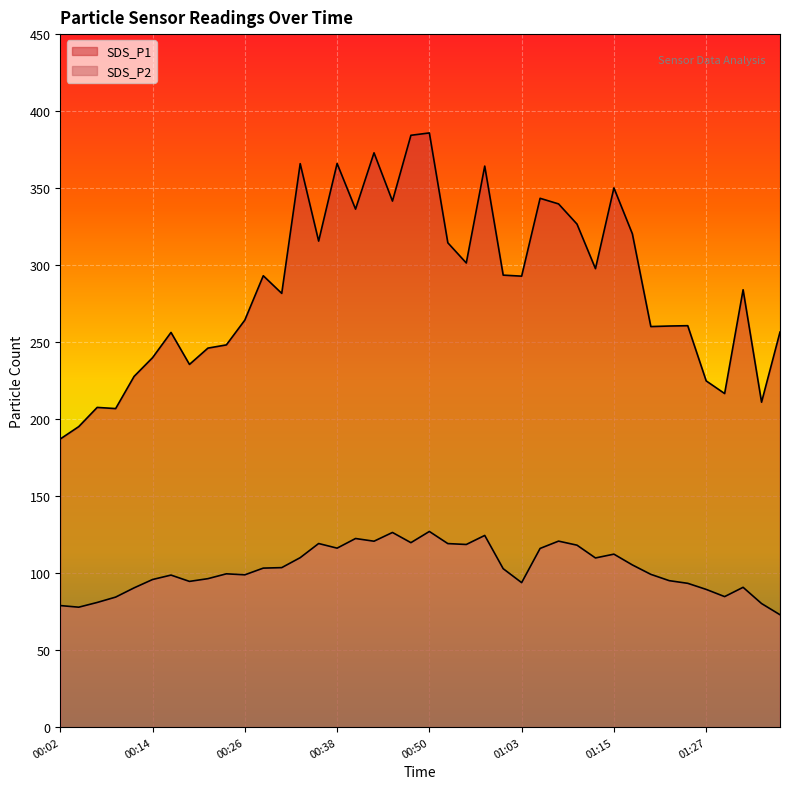

What is the maximum value shown in the chart?

385.8